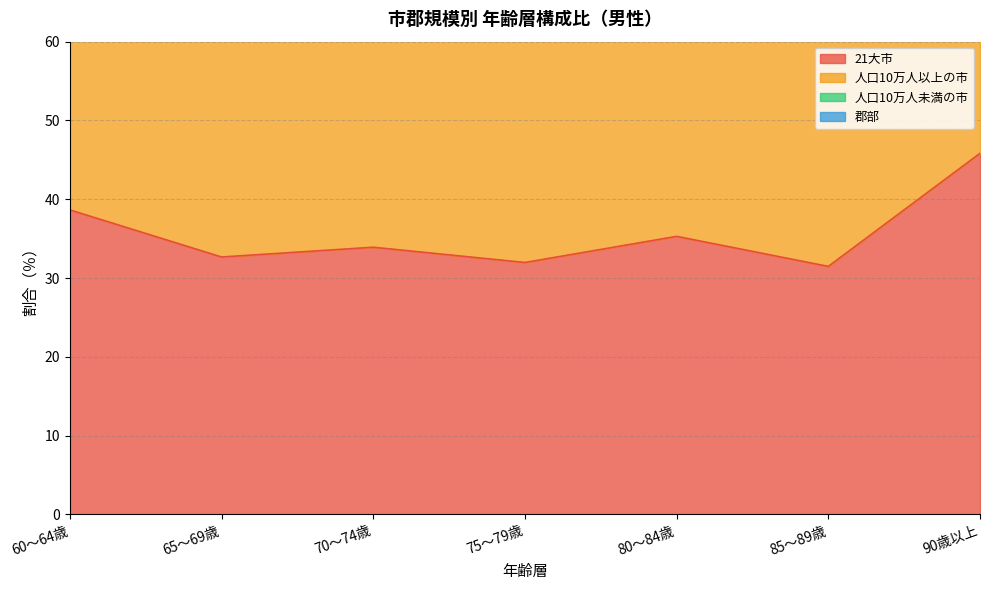

At which label does 21大市 reach its peak?

90歳以上